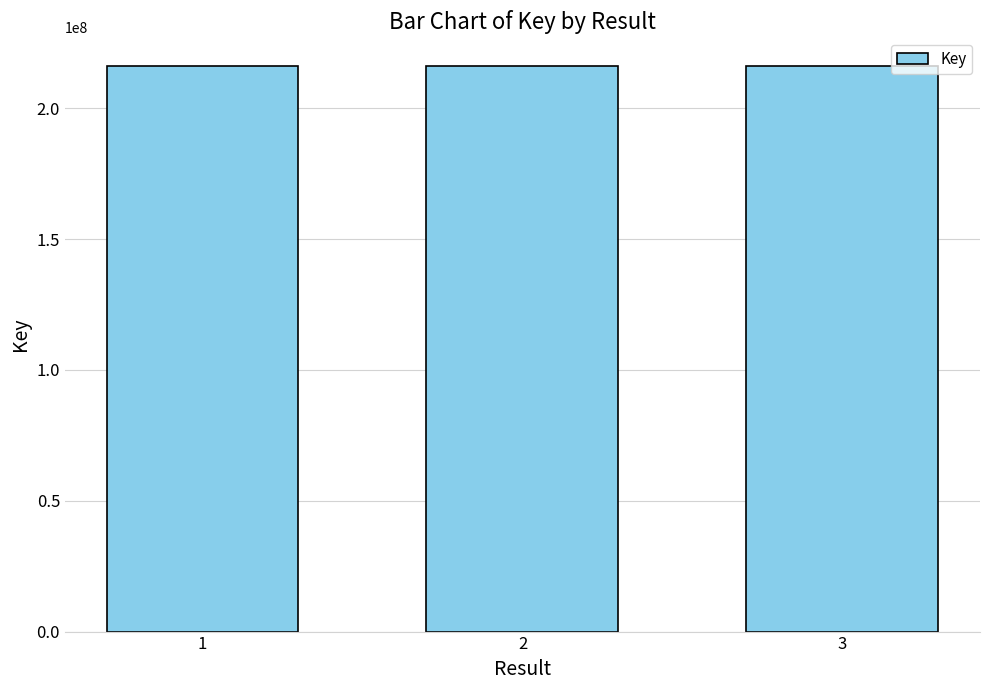

The value at 3 is 58141314. True or false?

False